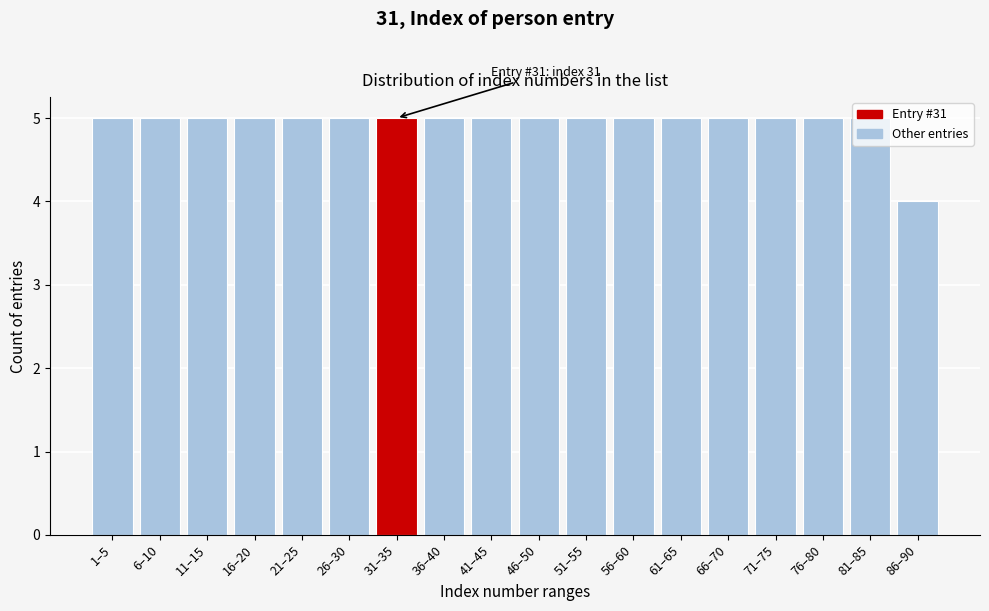

What is the value of the 3rd bar from the left?

5